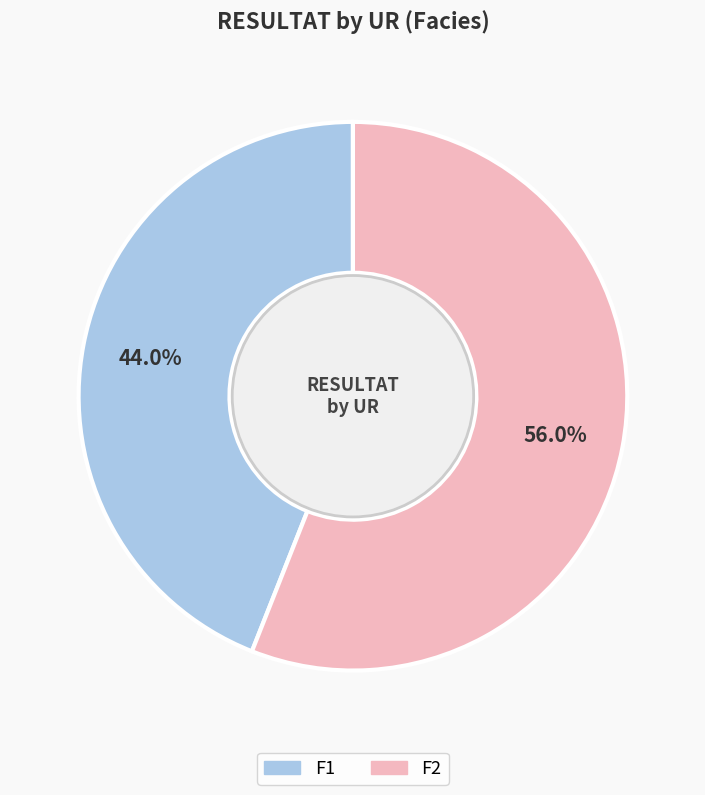

How much of the chart is everything except F2?

44.0%